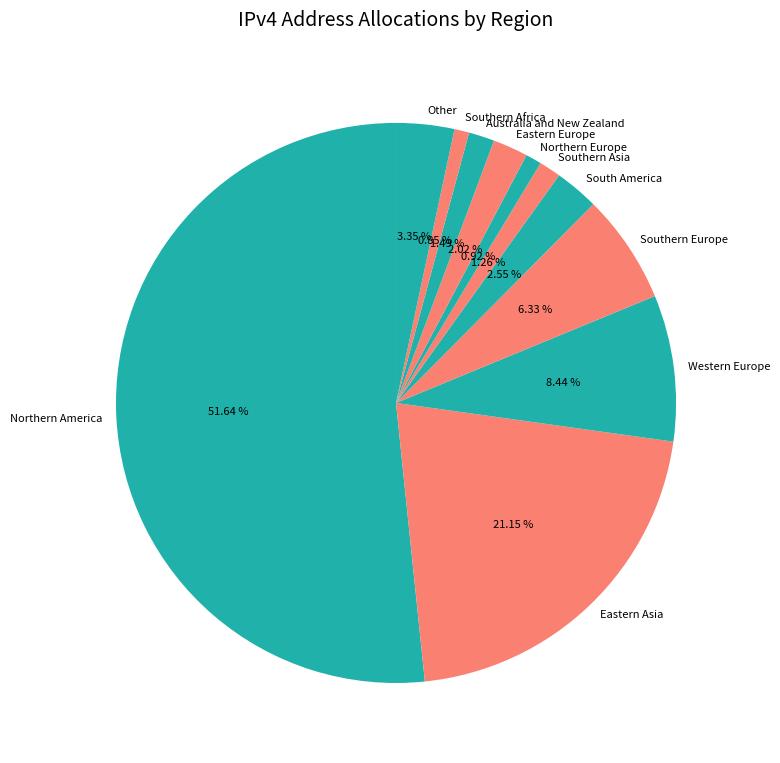

Which slice is the largest?

Northern America